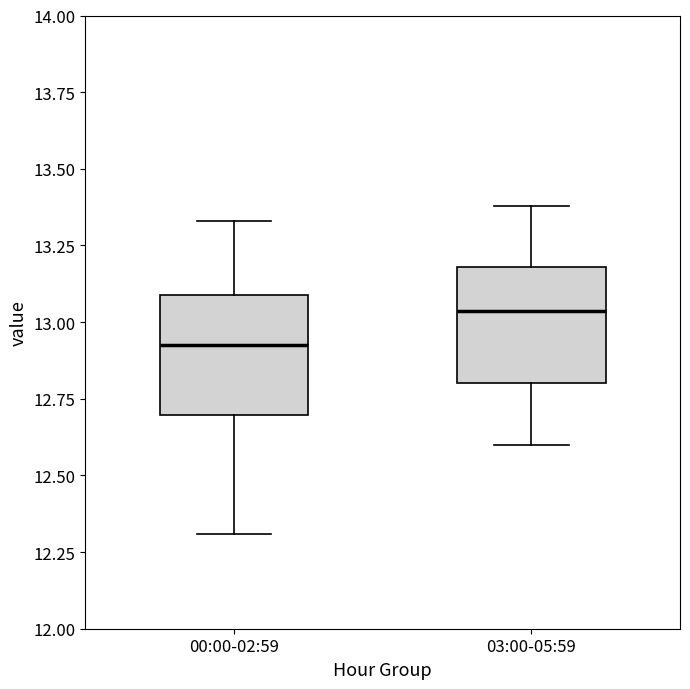

Reading left to right, transcribe this box plot: for each box, give where its median line is, the range the box spans, and where its two whiskers end, as read against the y-axis. The values are not printed on the chart, so give them approximately, as read against the axis.

00:00-02:59: median 12.95, box 12.70 to 13.10, whiskers 12.30 to 13.35
03:00-05:59: median 13.05, box 12.80 to 13.20, whiskers 12.60 to 13.40